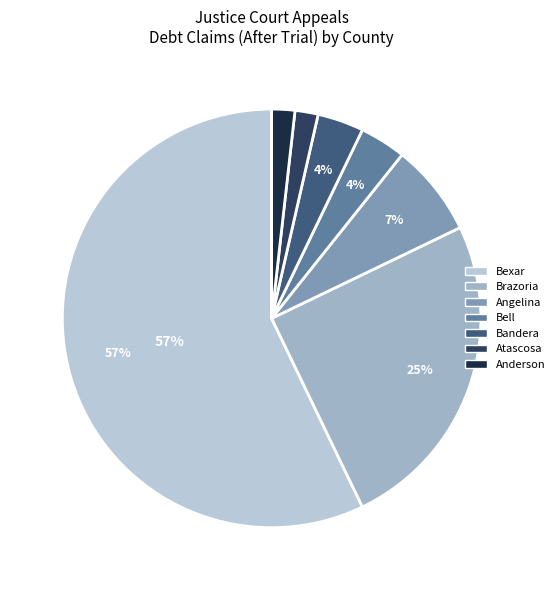

How many slices are in this pie chart?

7